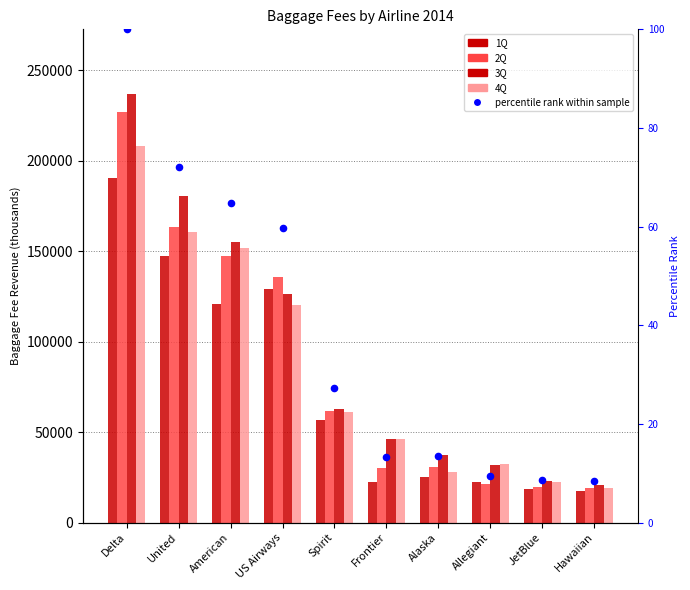

Which series has the largest total across all categories?

3Q